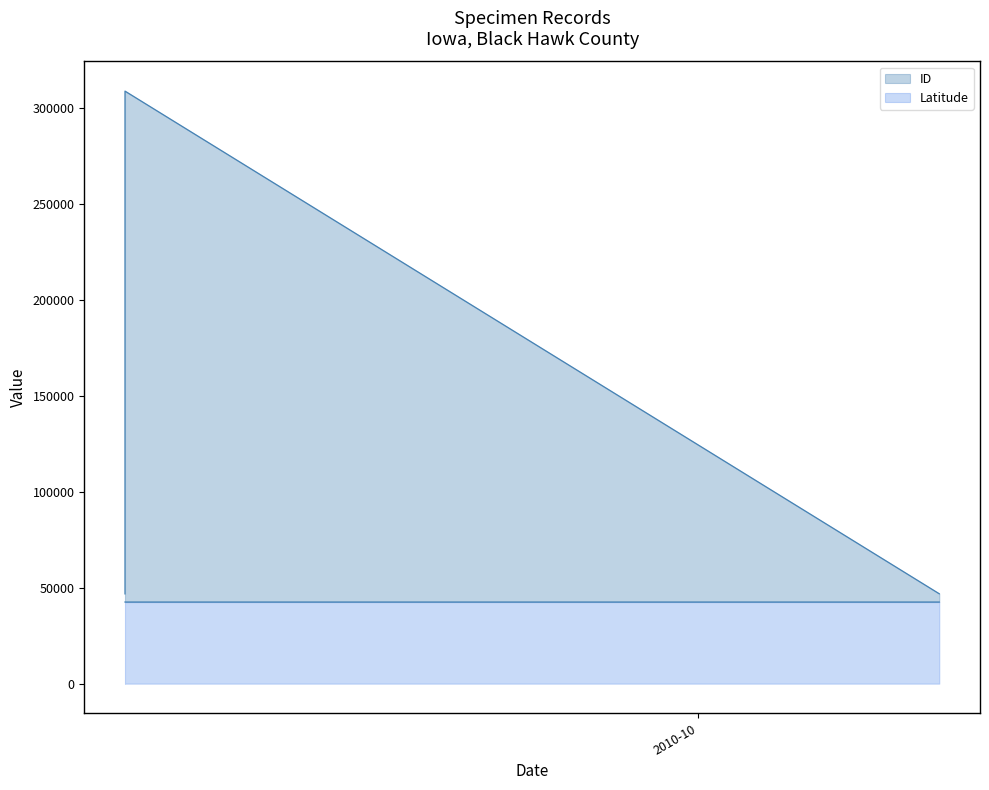

Which category has the lowest value across all series?

2010-09-12